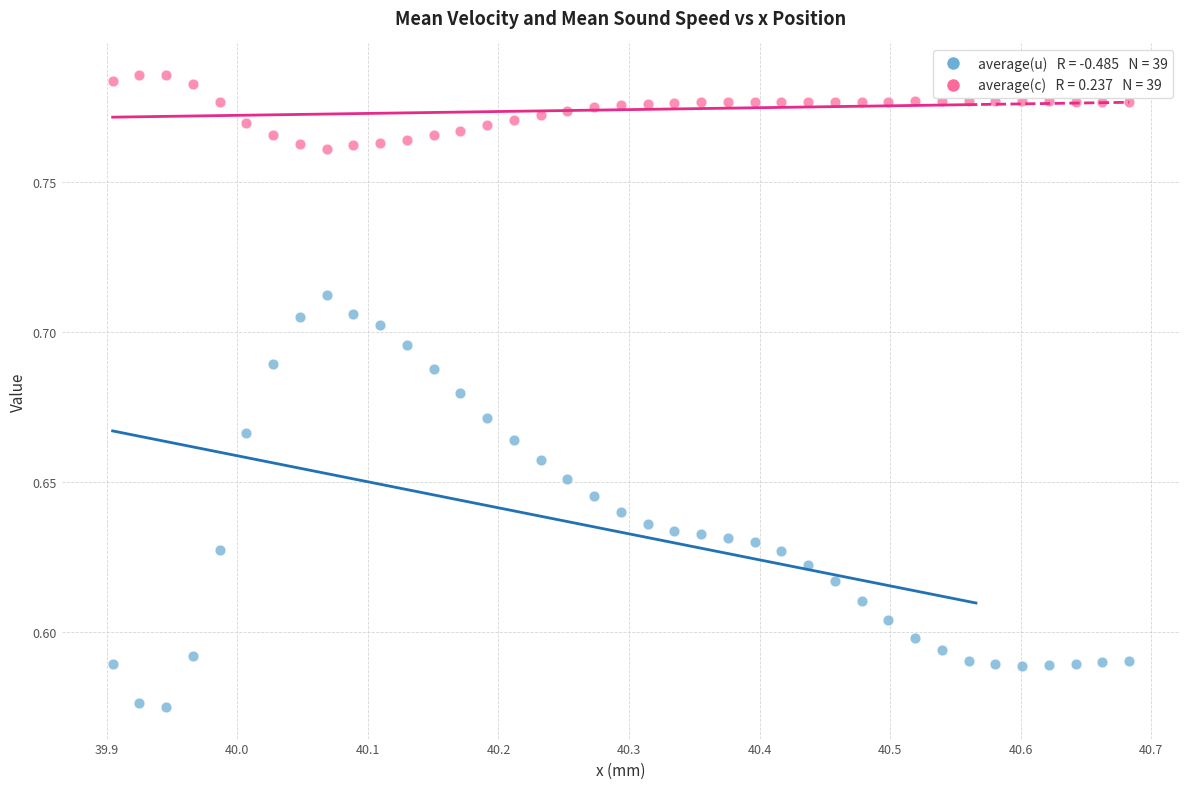

How many points are shown in the scatter plot?

78